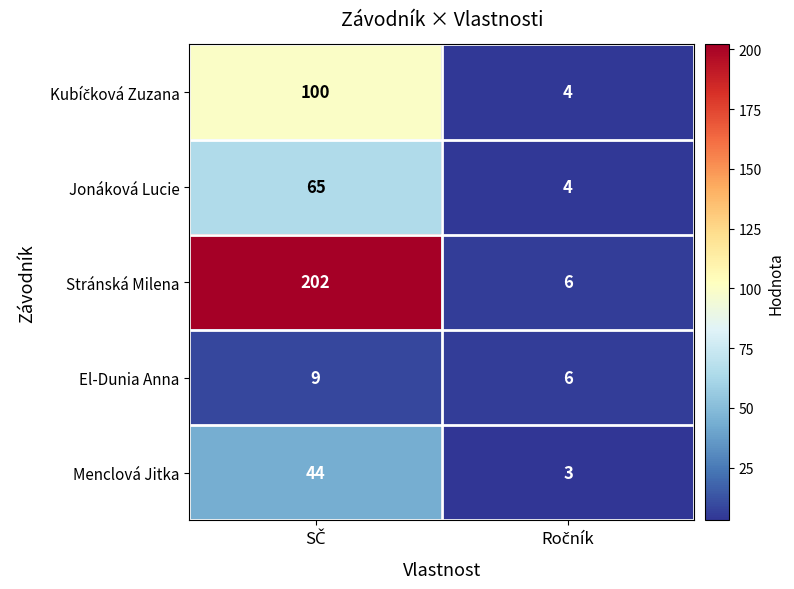

What is the average value of the Menclová Jitka series?

24